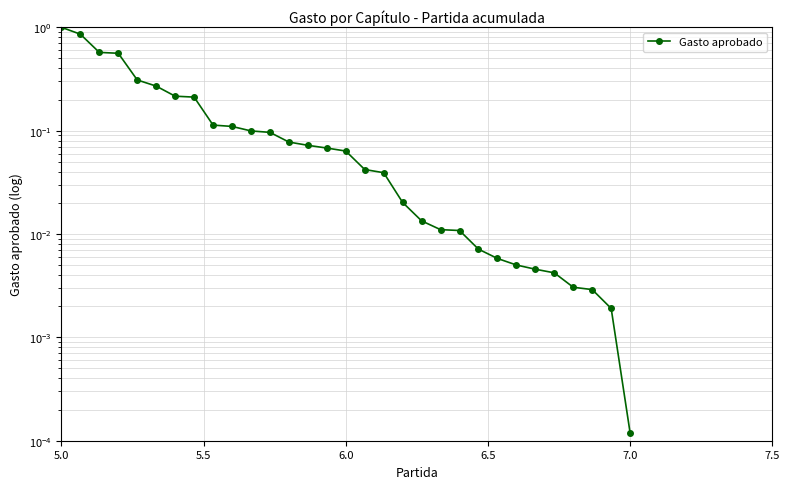

The value at 13 is 0.1. True or false?

False